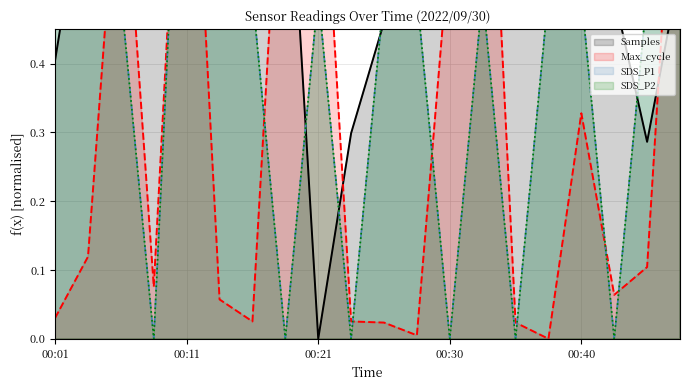

How many values in SDS_P2 are above zero?

14